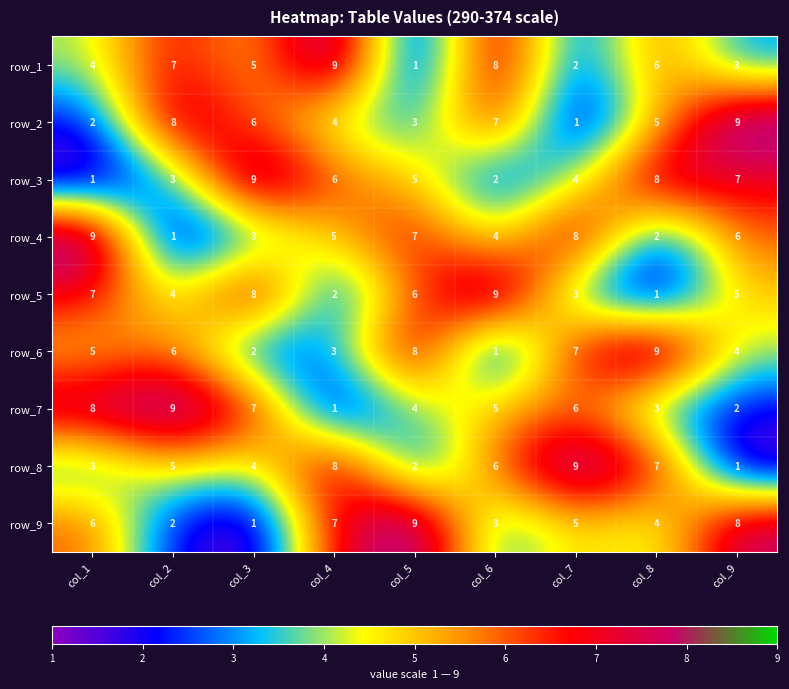

Count the row_1 values in the range 3 to 7.

5